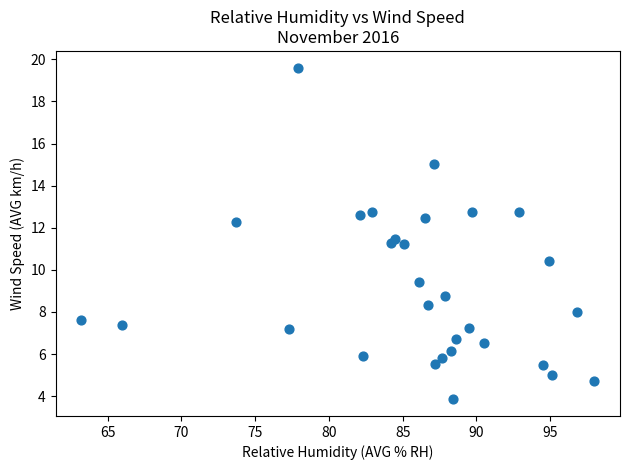

What is the range of Y values (max minus min)?

15.8